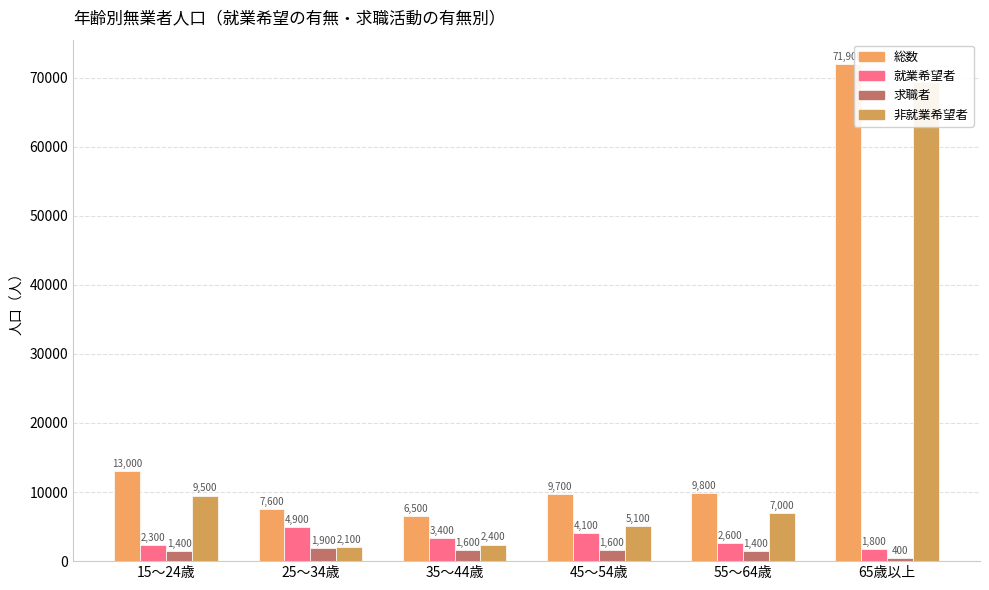

What is the sum of all 非就業希望者 values?

95400